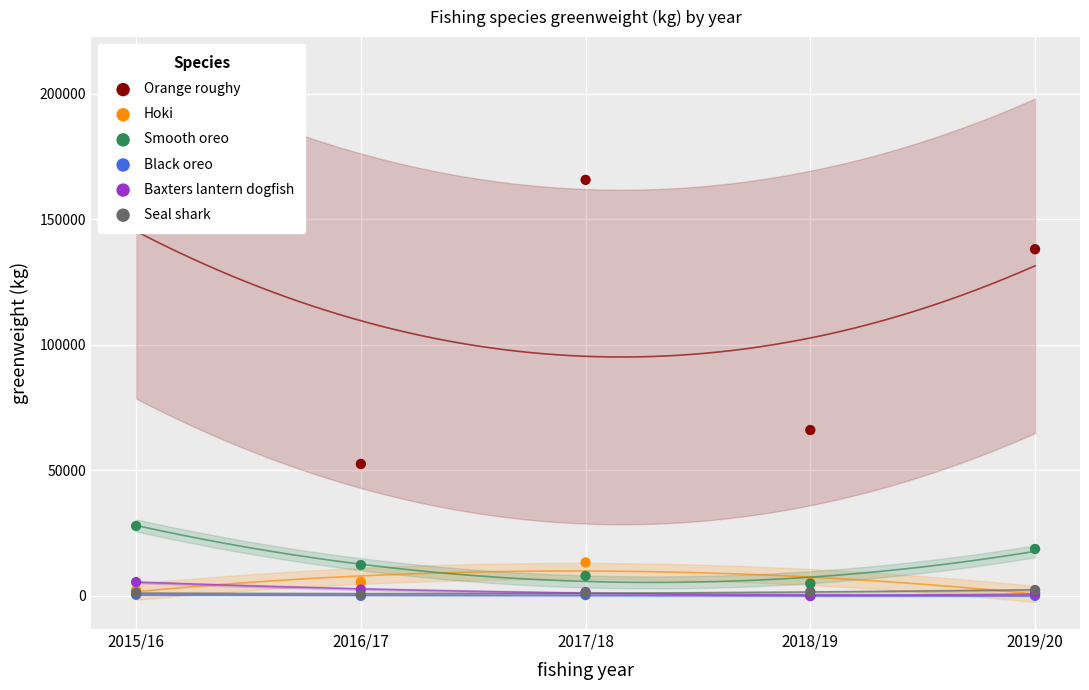

At which category is the sum across all series the highest?

2015/16